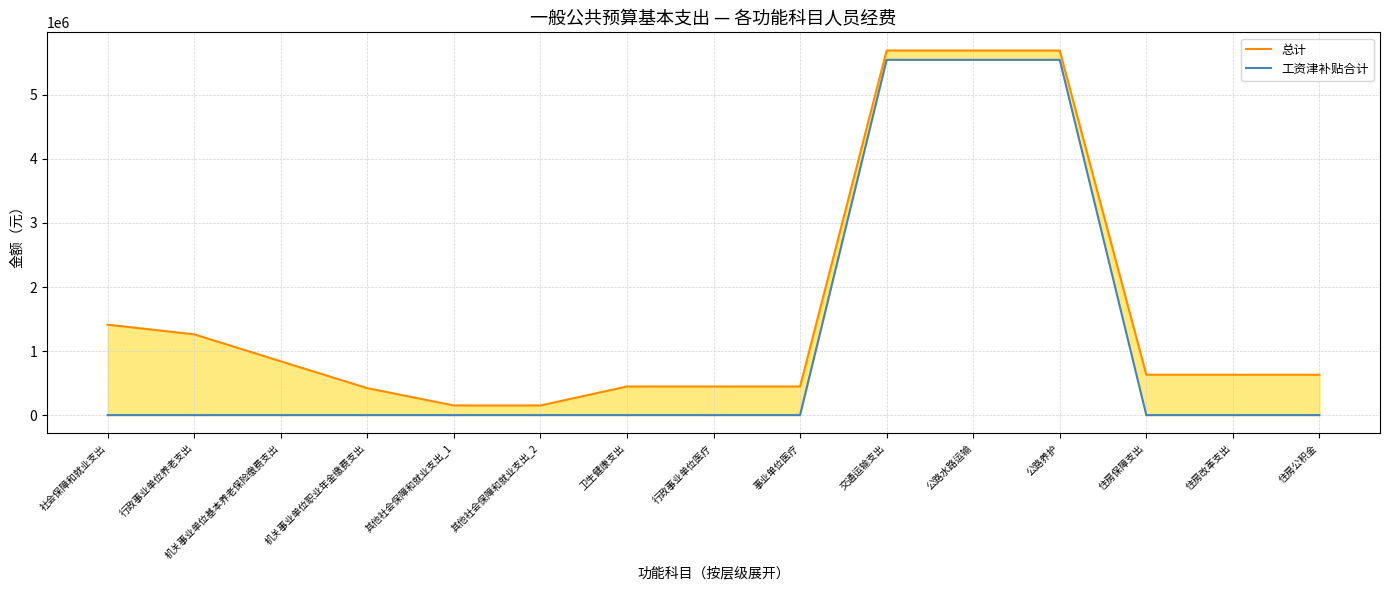

Rank the categories by 工资津补贴合计 value from highest to lowest.

交通运输支出, 公路水路运输, 公路养护, 社会保障和就业支出, 行政事业单位养老支出, 机关事业单位基本养老保险缴费支出, 机关事业单位职业年金缴费支出, 其他社会保障和就业支出_1, 其他社会保障和就业支出_2, 卫生健康支出, 行政事业单位医疗, 事业单位医疗, 住房保障支出, 住房改革支出, 住房公积金